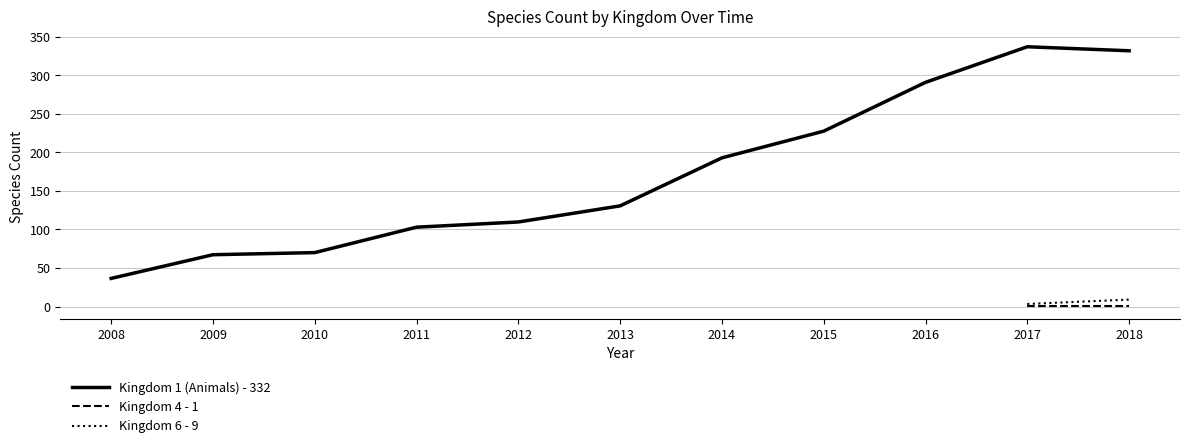

The value of Kingdom 1 (Animals) - 332 at 2009 is 67.2. True or false?

True